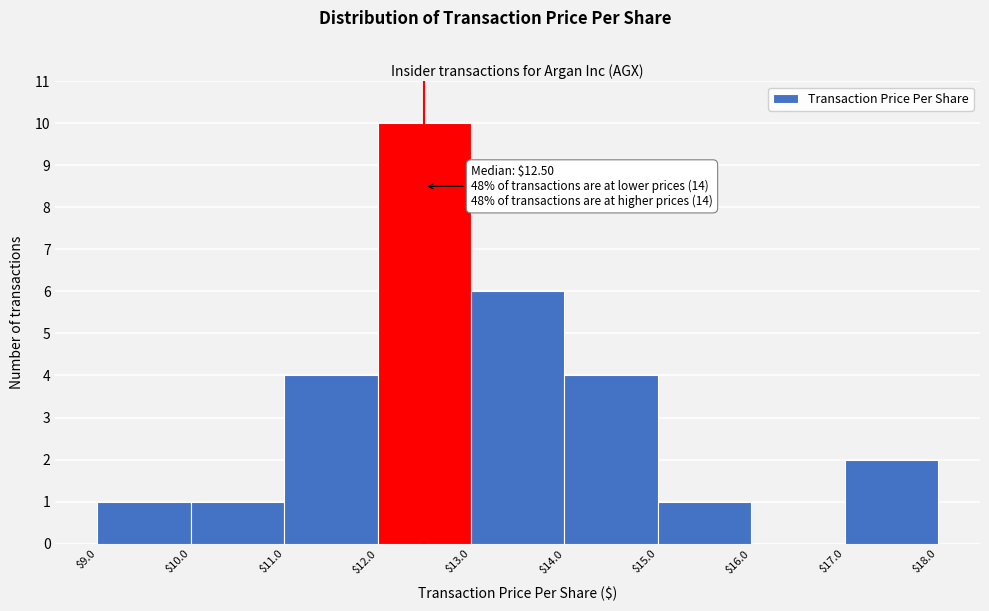

Over which range of the x-axis is the bar tallest?

$12.0 to $13.0